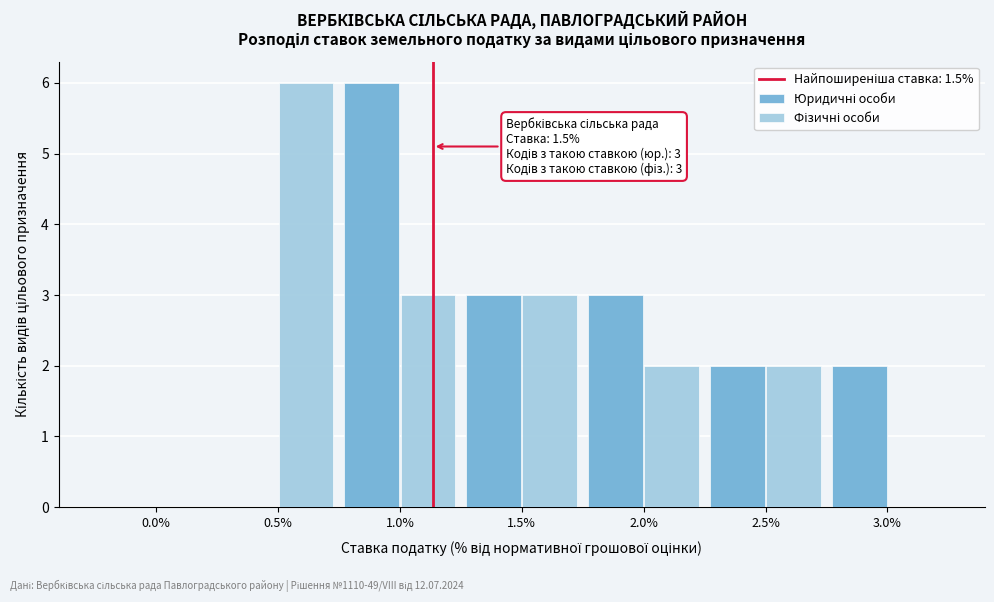

What is the total value across all series at 1.0%?

9